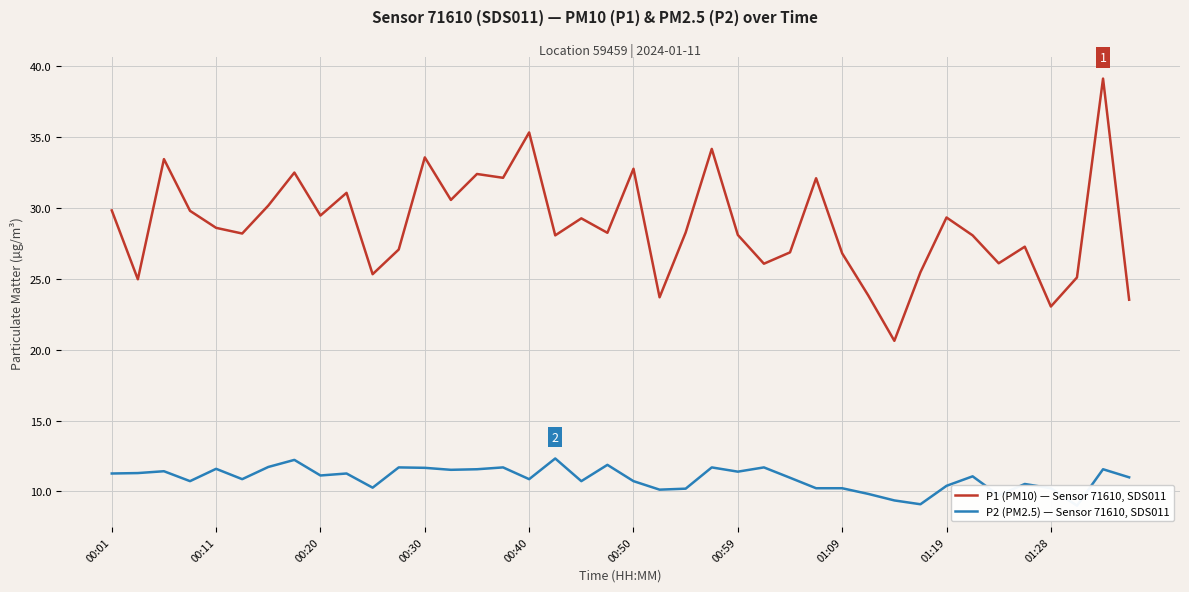

At 19, list the series in order from smallest to largest.

P2 (PM2.5) — Sensor 71610, SDS011, P1 (PM10) — Sensor 71610, SDS011